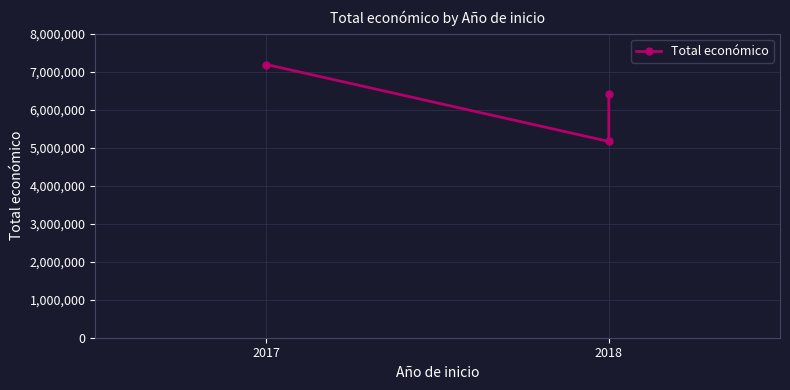

Which label corresponds to the smallest value in the chart?

2018